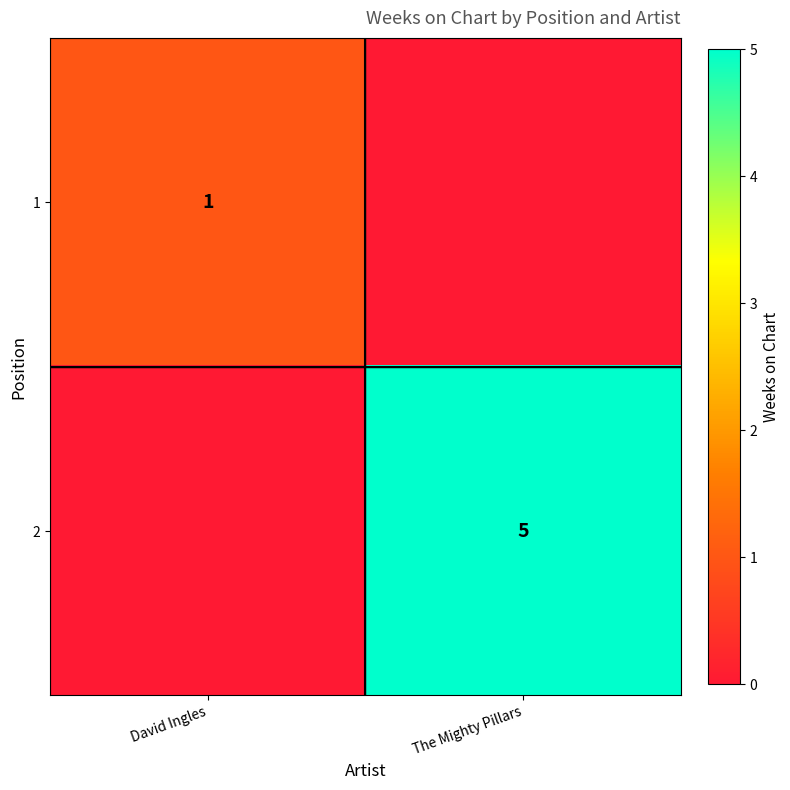

At which category does the chart reach its minimum across all series?

The Mighty Pillars